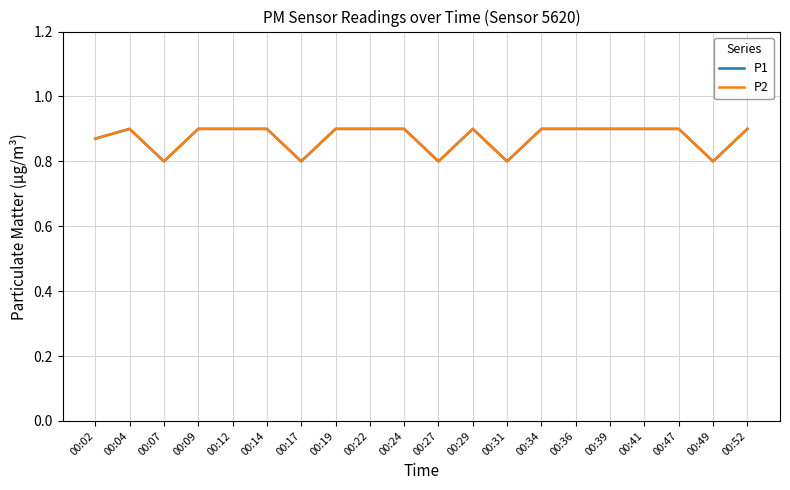

How many lines are shown in the chart?

2